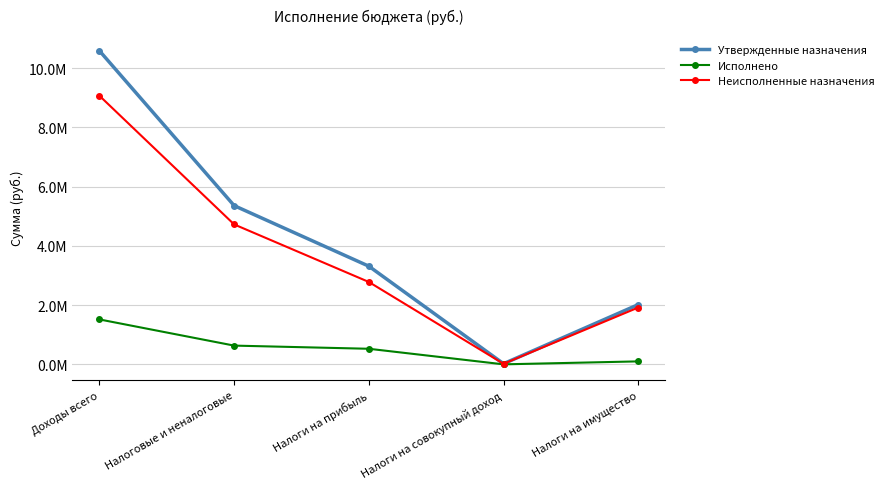

What is the difference between the Неисполненные назначения values at Доходы всего and Налоги на имущество?

7146840.0